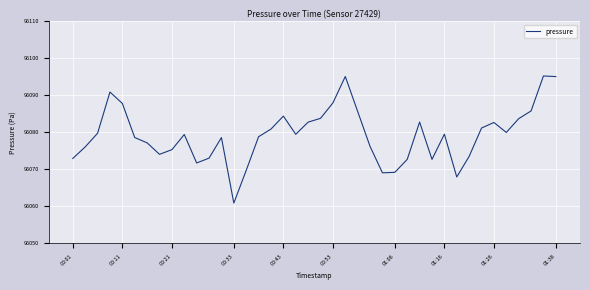

Does the chart have visible grid lines?

Yes